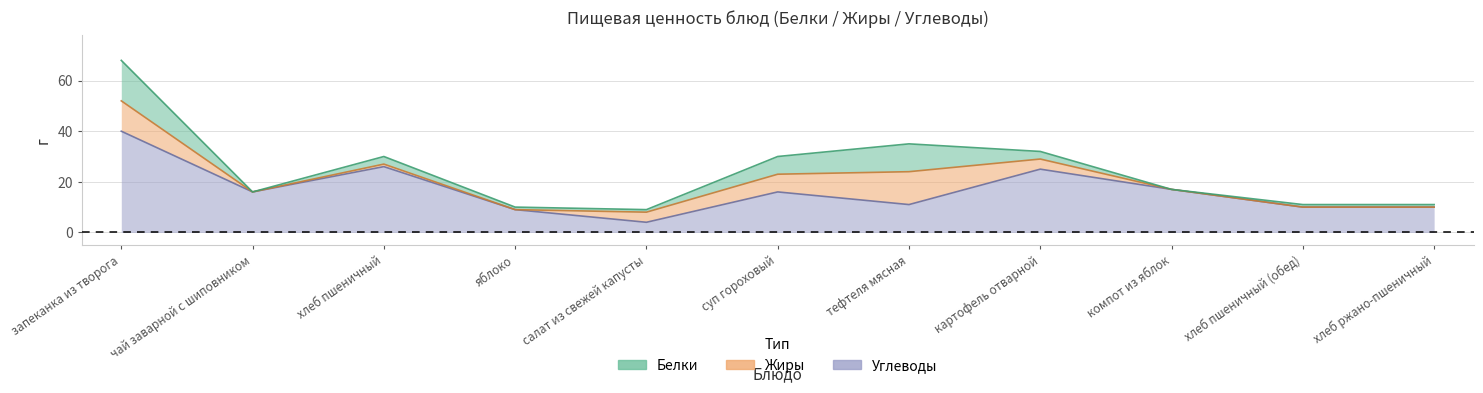

What are all the series names shown in the legend?

Белки, Жиры, Углеводы